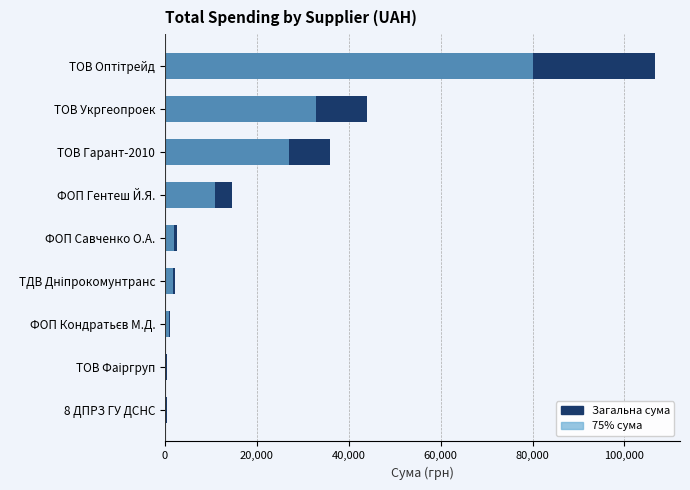

What position from the left is ТОВ Гарант-2010?

3